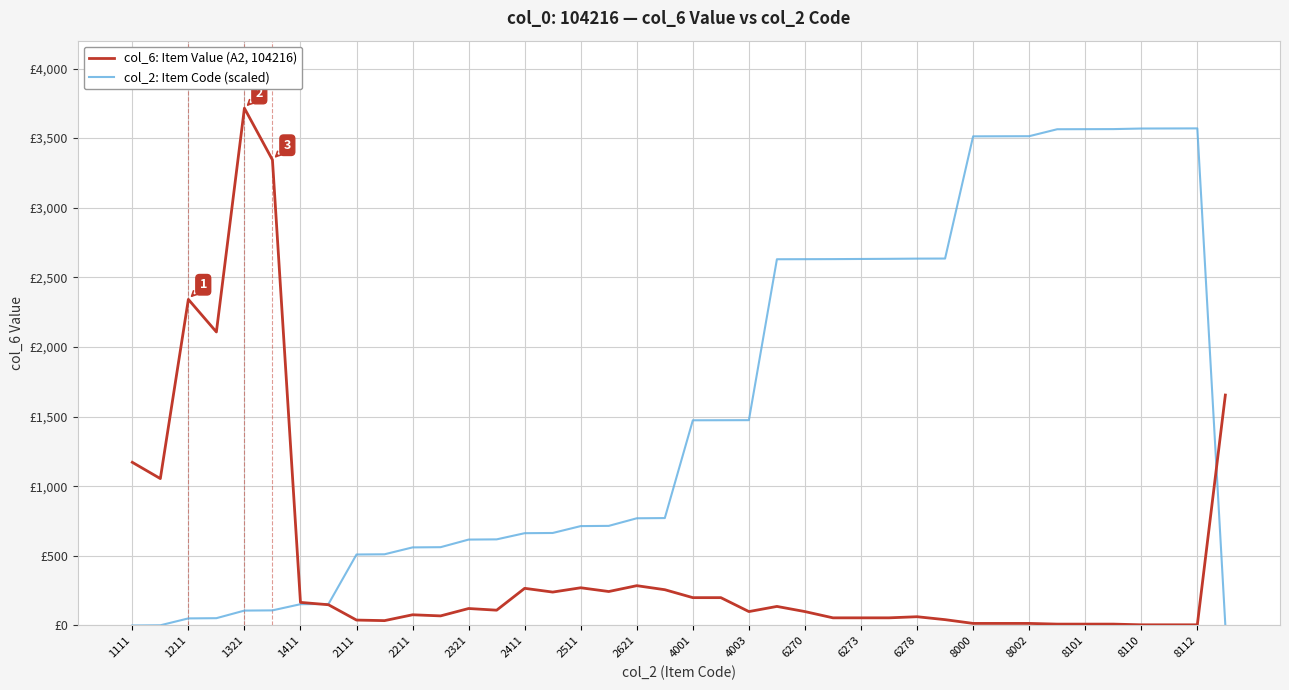

Is this an area chart (filled region under the line)?

No